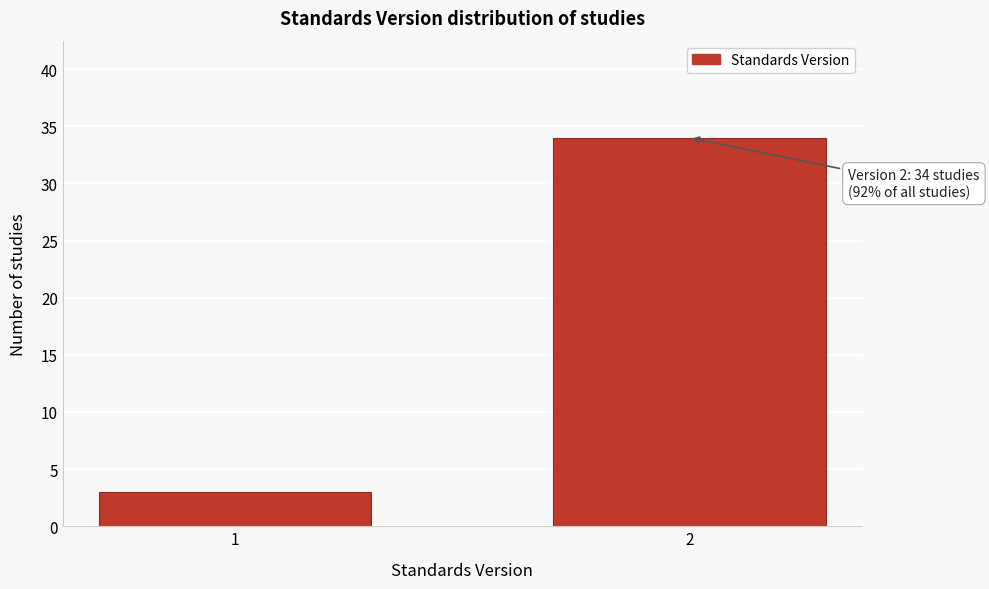

Reading left to right, extract all data points from this chart.

1=3	2=34